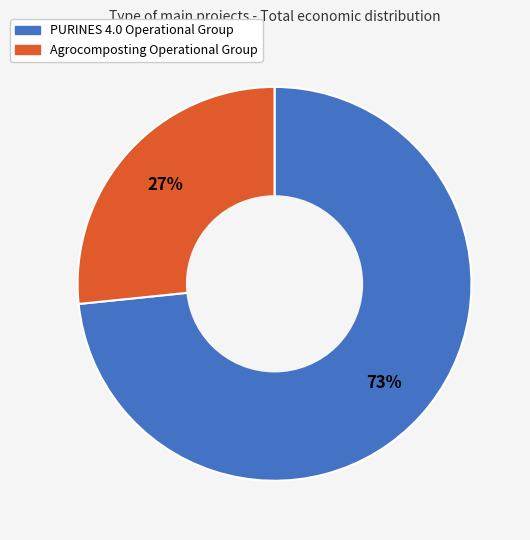

To the nearest percent, what is the combined percentage of Agrocomposting Operational Group and PURINES 4.0 Operational Group?

100%